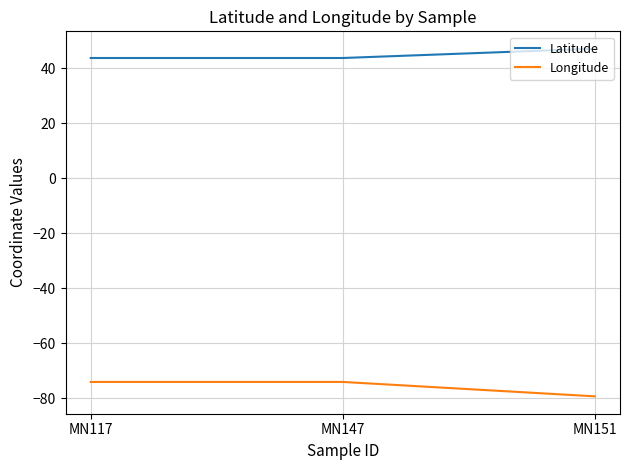

The value of Latitude at MN151 is 13.2. True or false?

False